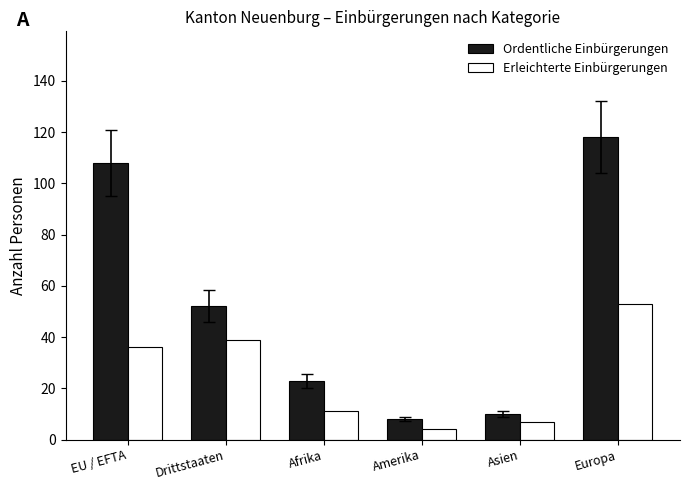

At how many categories does at least one series exceed 74?

2